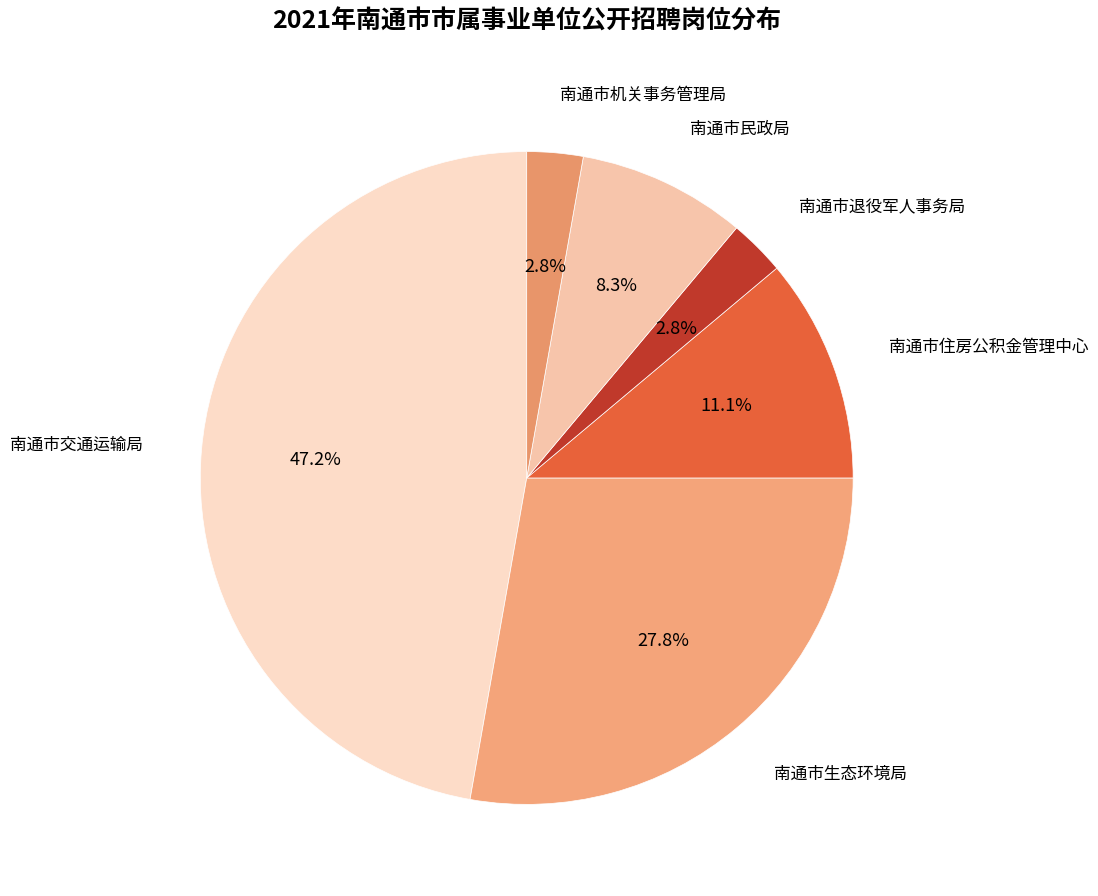

To the nearest percent, what percentage of the pie is 南通市机关事务管理局?

3%